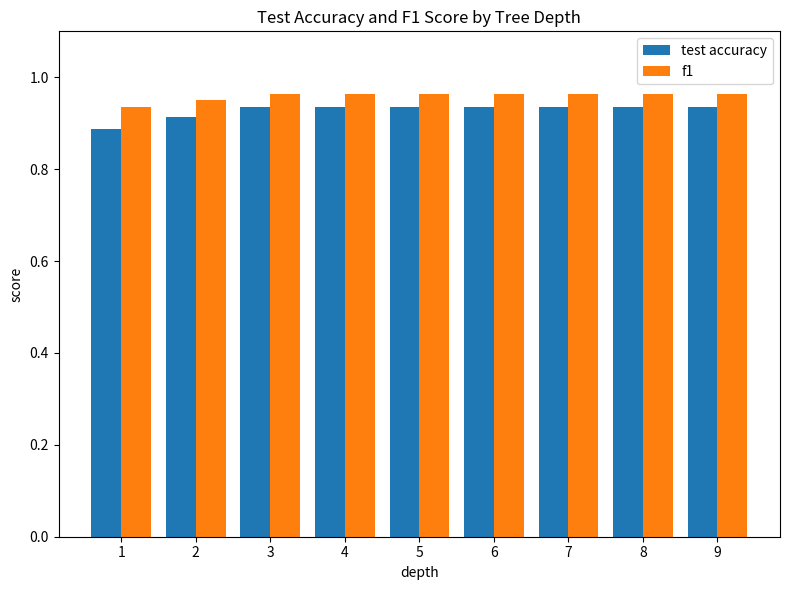

Which category has the lowest value in the test accuracy series?

1